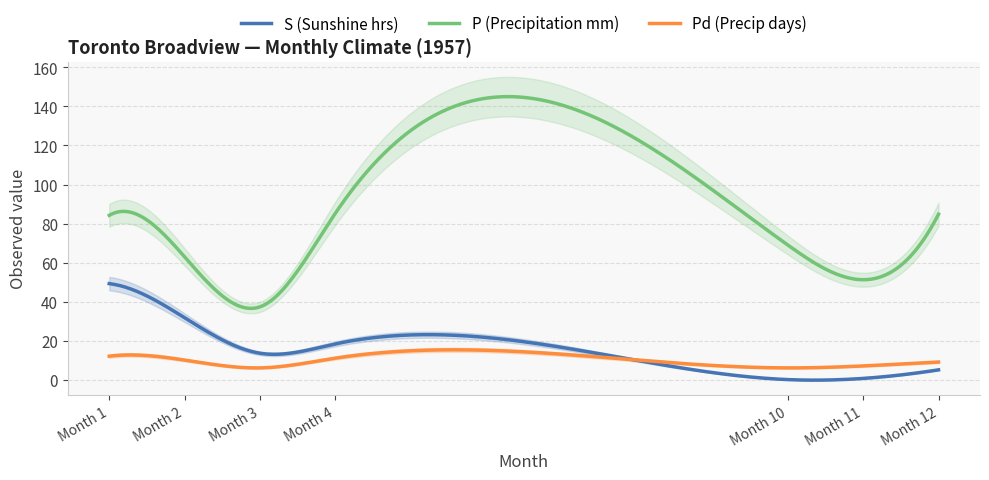

Reading left to right, extract all data points from this chart.

S (Sunshine hrs): 1=49.2	2=31.7	3=13.5	4=18.3	10=0.0	11=0.6	12=5.0
P (Precipitation mm): 1=84.2	2=62.9	3=37.3	4=85.3	10=69.0	11=51.2	12=84.8
Pd (Precip days): 1=12.0	2=10.0	3=6.0	4=11.0	10=6.0	11=7.0	12=9.0